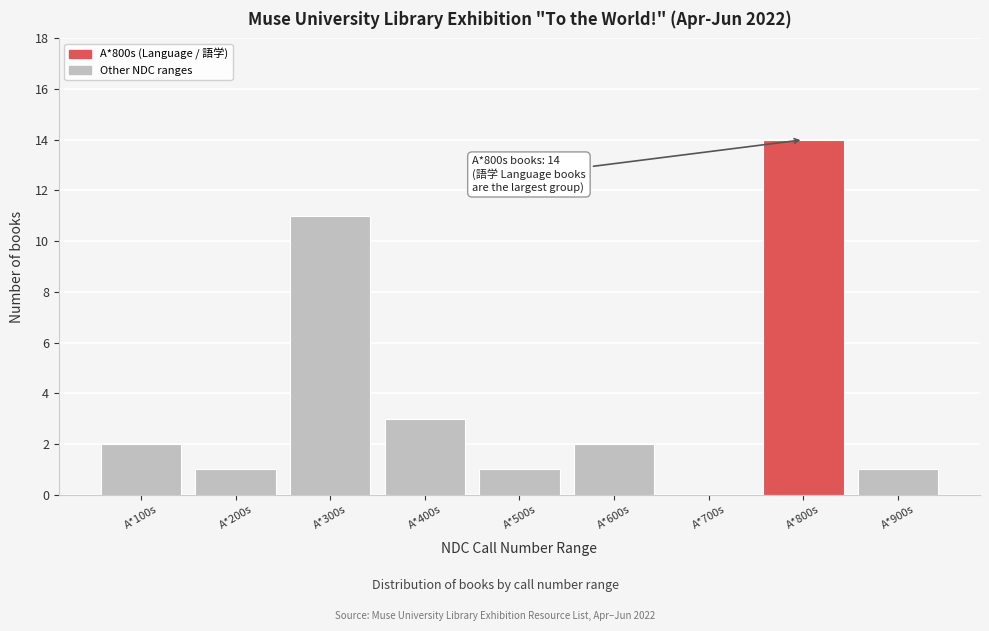

Reading right to left, transcribe all the data shown in this chart.

A*900s=1	A*800s=14	A*700s=0	A*600s=2	A*500s=1	A*400s=3	A*300s=11	A*200s=1	A*100s=2